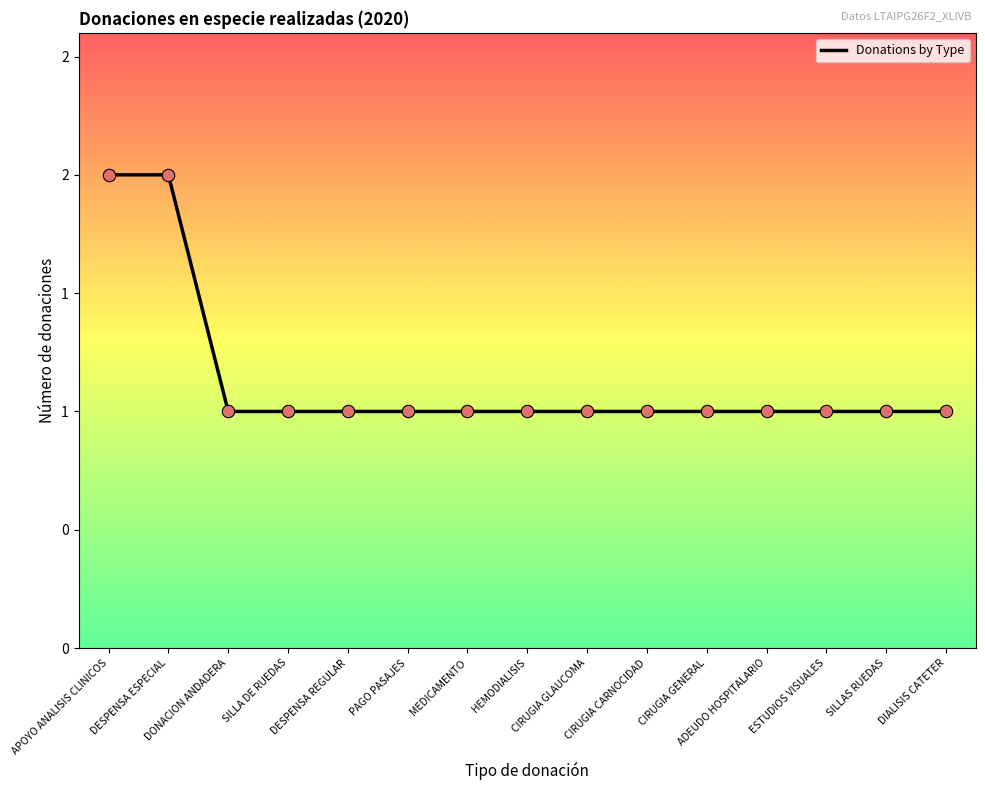

Approximately how many times larger is the value at PAGO PASAJES compared to APOYO ANALISIS CLINICOS?

0.5